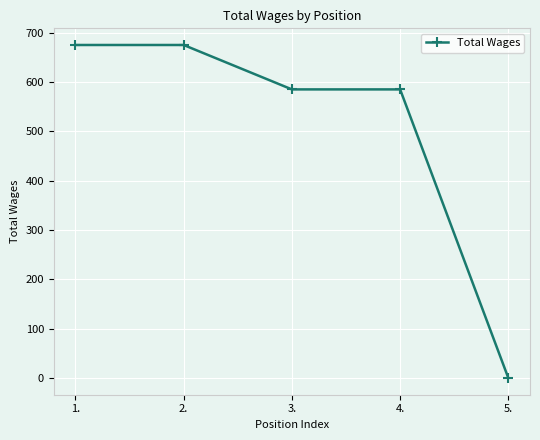

What is the average value?

504